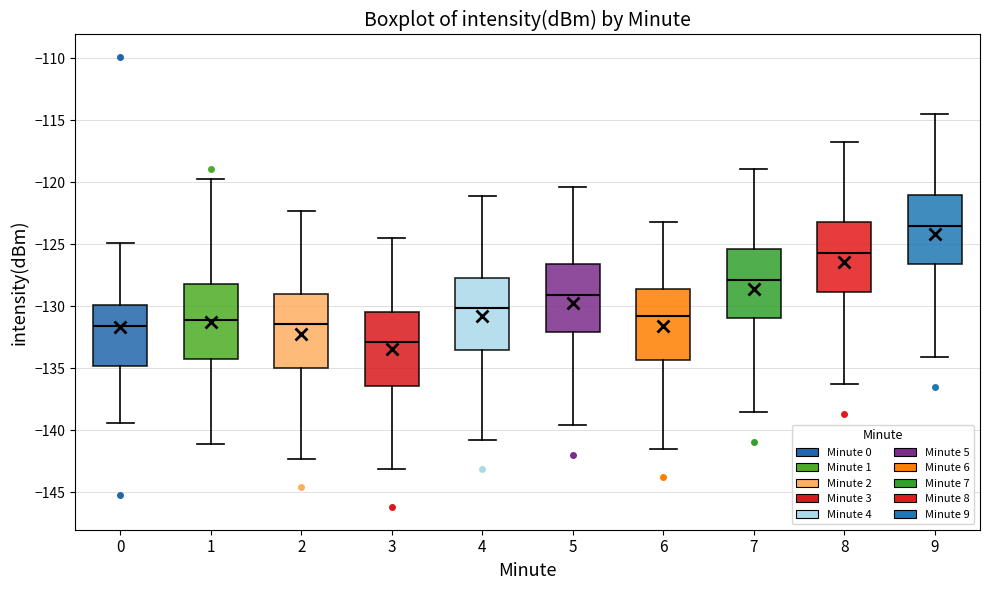

Which box's median line is the highest?

9